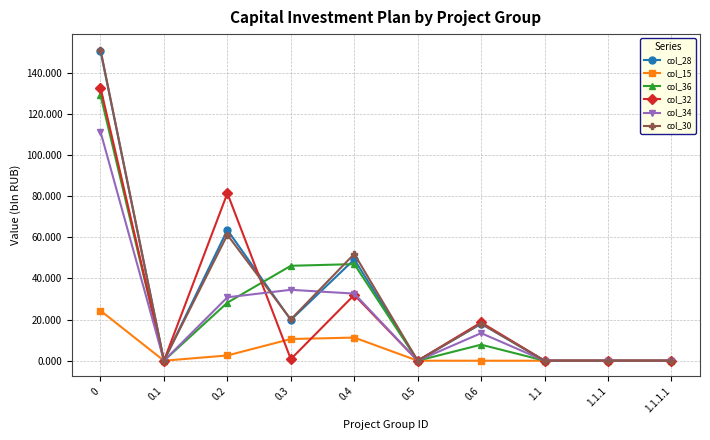

The value of col_30 at 1.1.1 is -69.6. True or false?

False